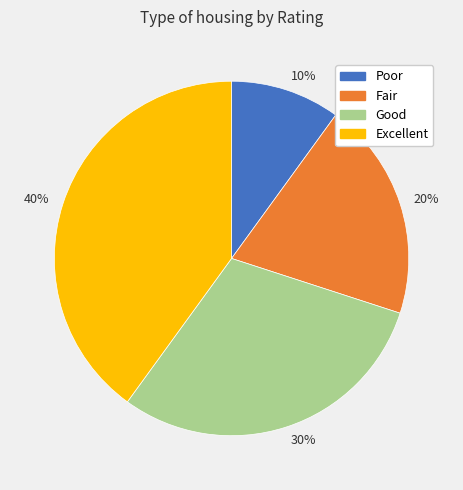

Is the sum of 10% and 20% greater than half?

No